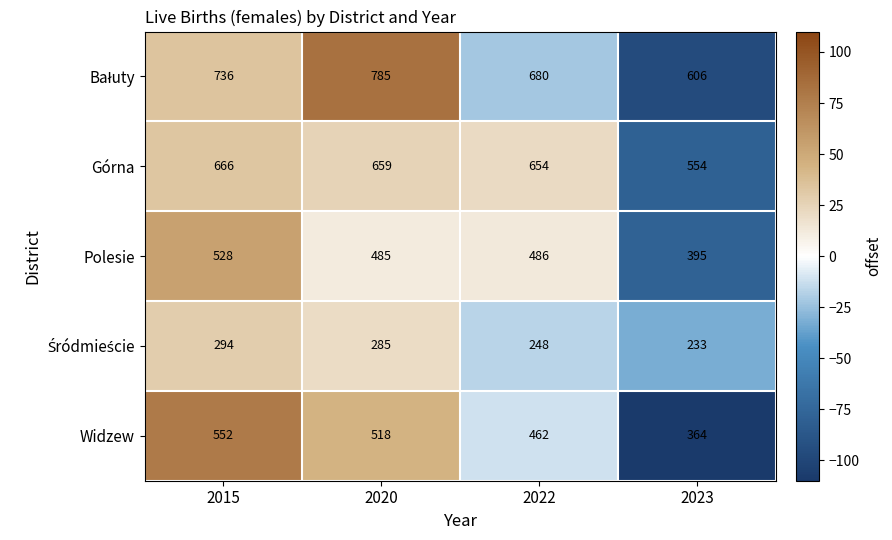

How many categories are shown in the chart?

4